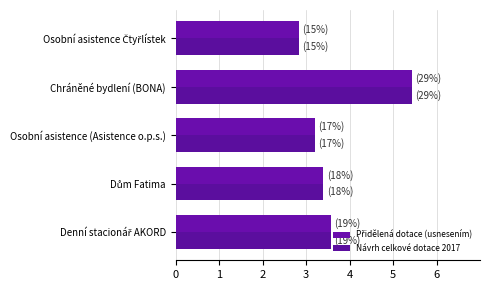

Reading left to right, what are all the values shown in this chart?

Přidělená dotace (usnesením): 3575000	3395000	3200000	5432000	2829000
Návrh celkové dotace 2017: 3575000	3395000	3200000	5432000	2829000